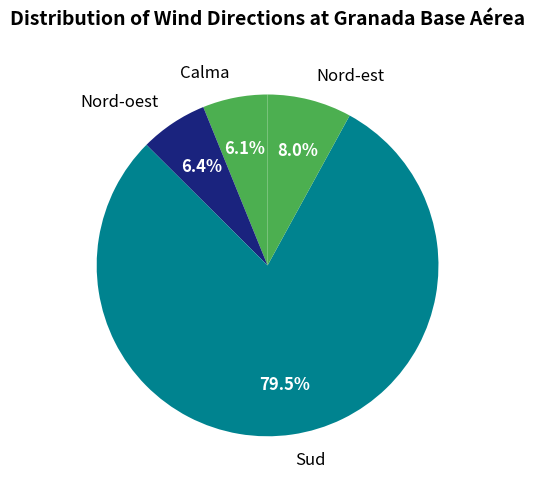

Does any single category account for the majority?

Yes